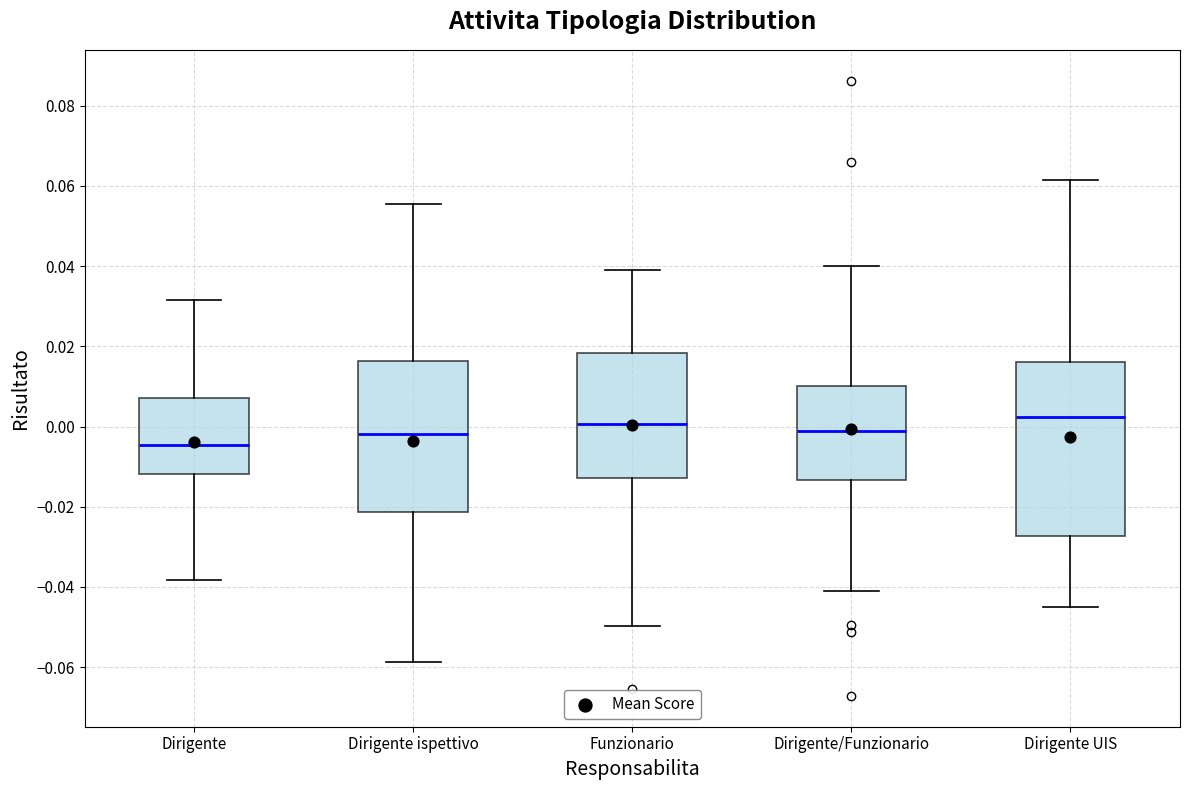

Reading left to right, transcribe this box plot: for each box, give where its median line is, the range the box spans, and where its two whiskers end, as read against the y-axis. The values are not printed on the chart, so give them approximately, as read against the axis.

Dirigente: median -0.004, box -0.012 to 0.008, whiskers -0.038 to 0.032
Dirigente ispettivo: median -0.002, box -0.022 to 0.016, whiskers -0.058 to 0.056
Funzionario: median 0.000, box -0.012 to 0.018, whiskers -0.050 to 0.040
Dirigente/Funzionario: median -0.002, box -0.014 to 0.010, whiskers -0.040 to 0.040
Dirigente UIS: median 0.002, box -0.028 to 0.016, whiskers -0.046 to 0.062